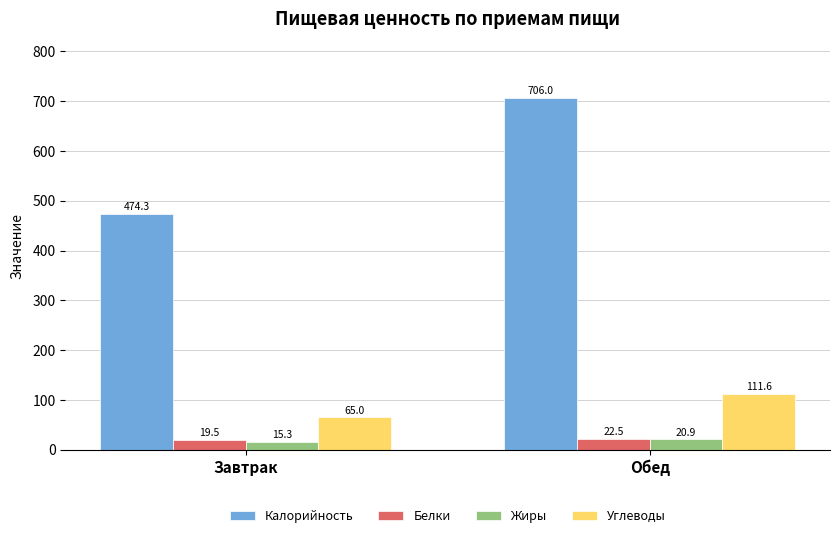

What is the label of the 1st bar from the left?

Завтрак